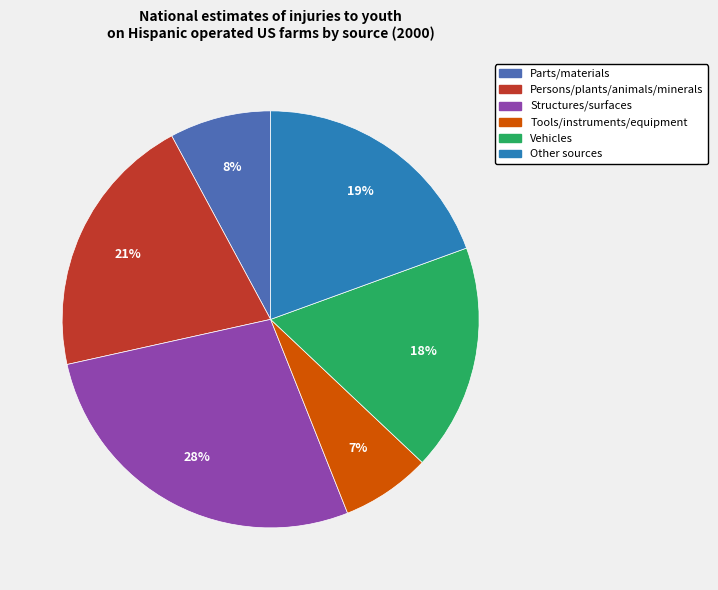

Approximately how many times larger is the value at Parts/materials compared to Vehicles?

0.4